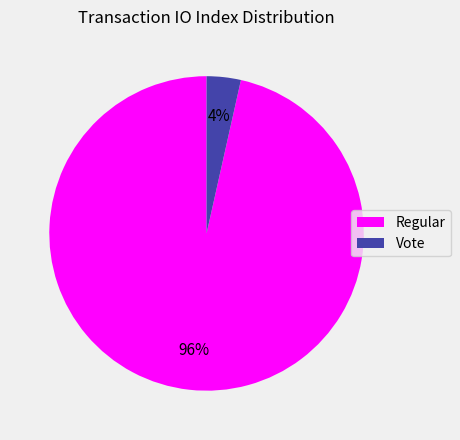

Is there any slice that represents more than half of the pie?

Yes